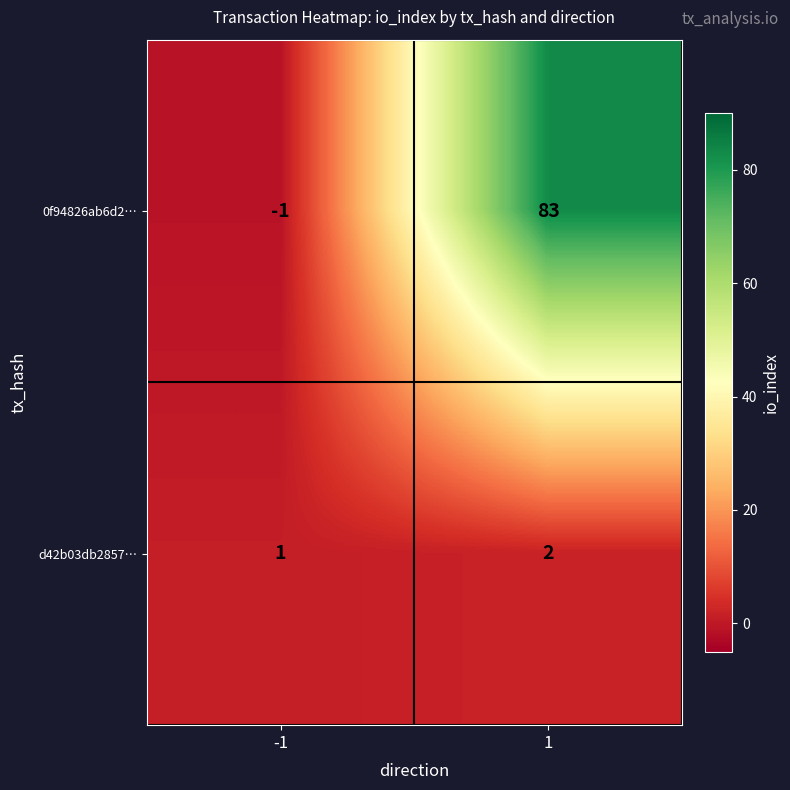

Reading left to right, transcribe all the data shown in this chart.

0f94826ab6d2…: -1=-1	1=83
d42b03db2857…: -1=1	1=2